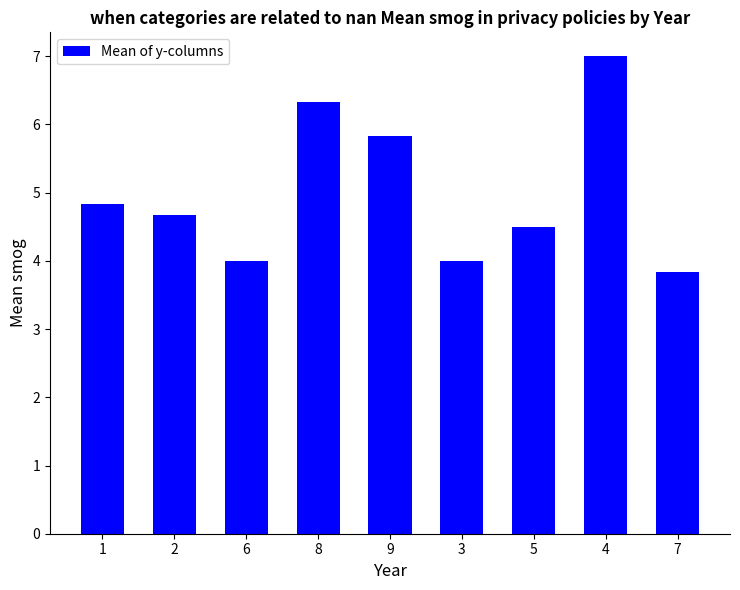

Between 2 and 9, which is larger?

9